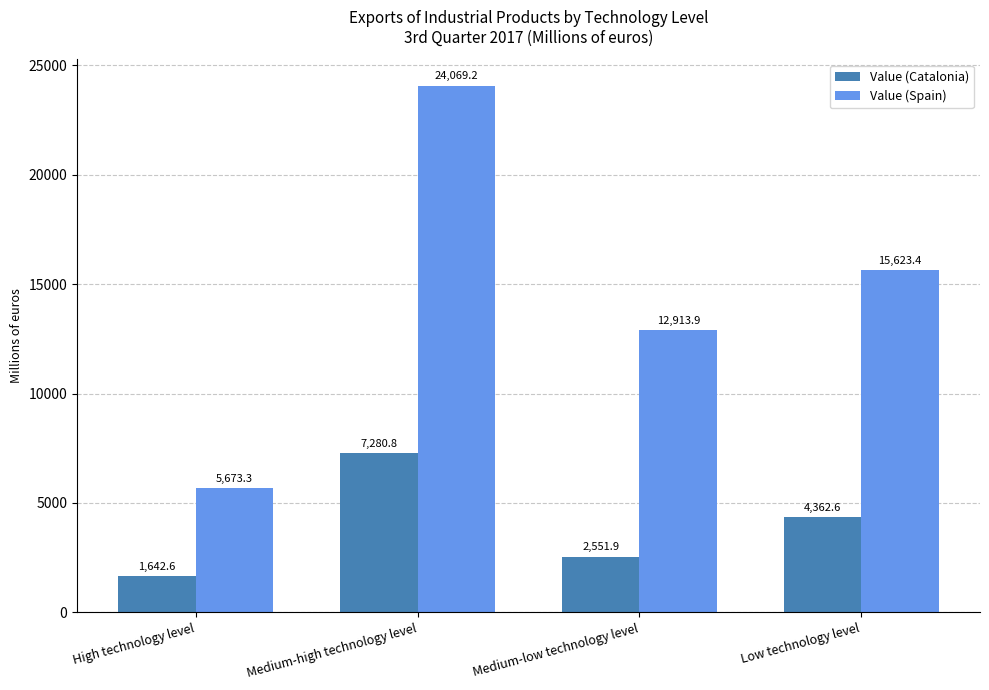

True or false: Value (Spain) has a value of 1804.7 at High technology level.

False